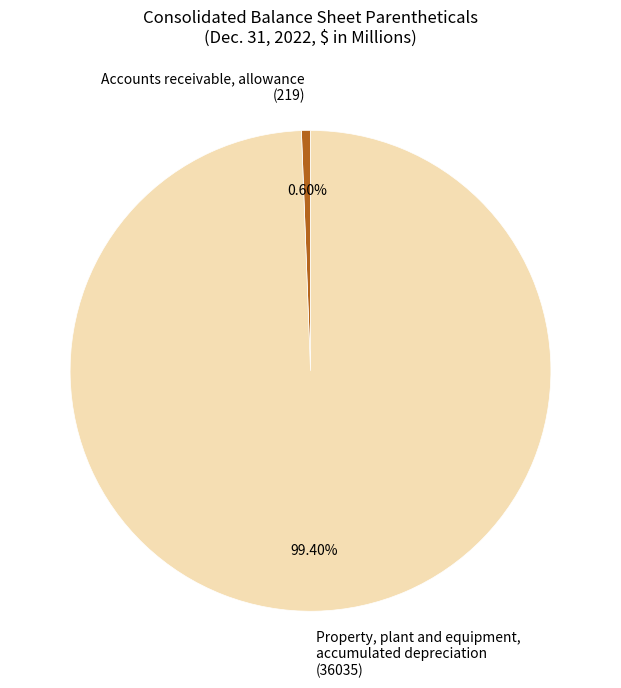

Combined, do Accounts receivable, allowance (219) and Property, plant and equipment, accumulated depreciation (36035) account for over 50%?

Yes